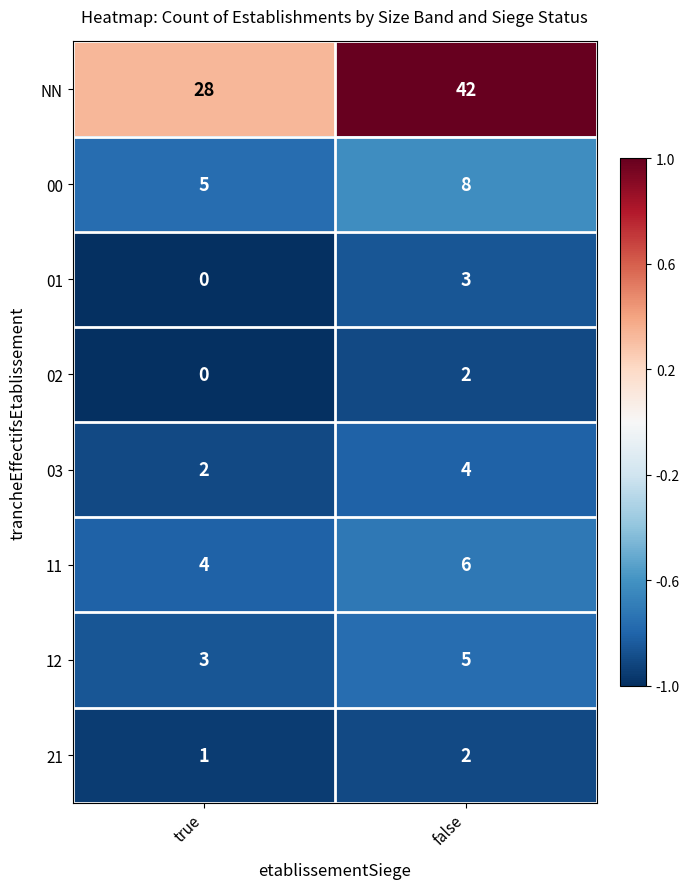

What is the difference between the 00 values at true and false?

3